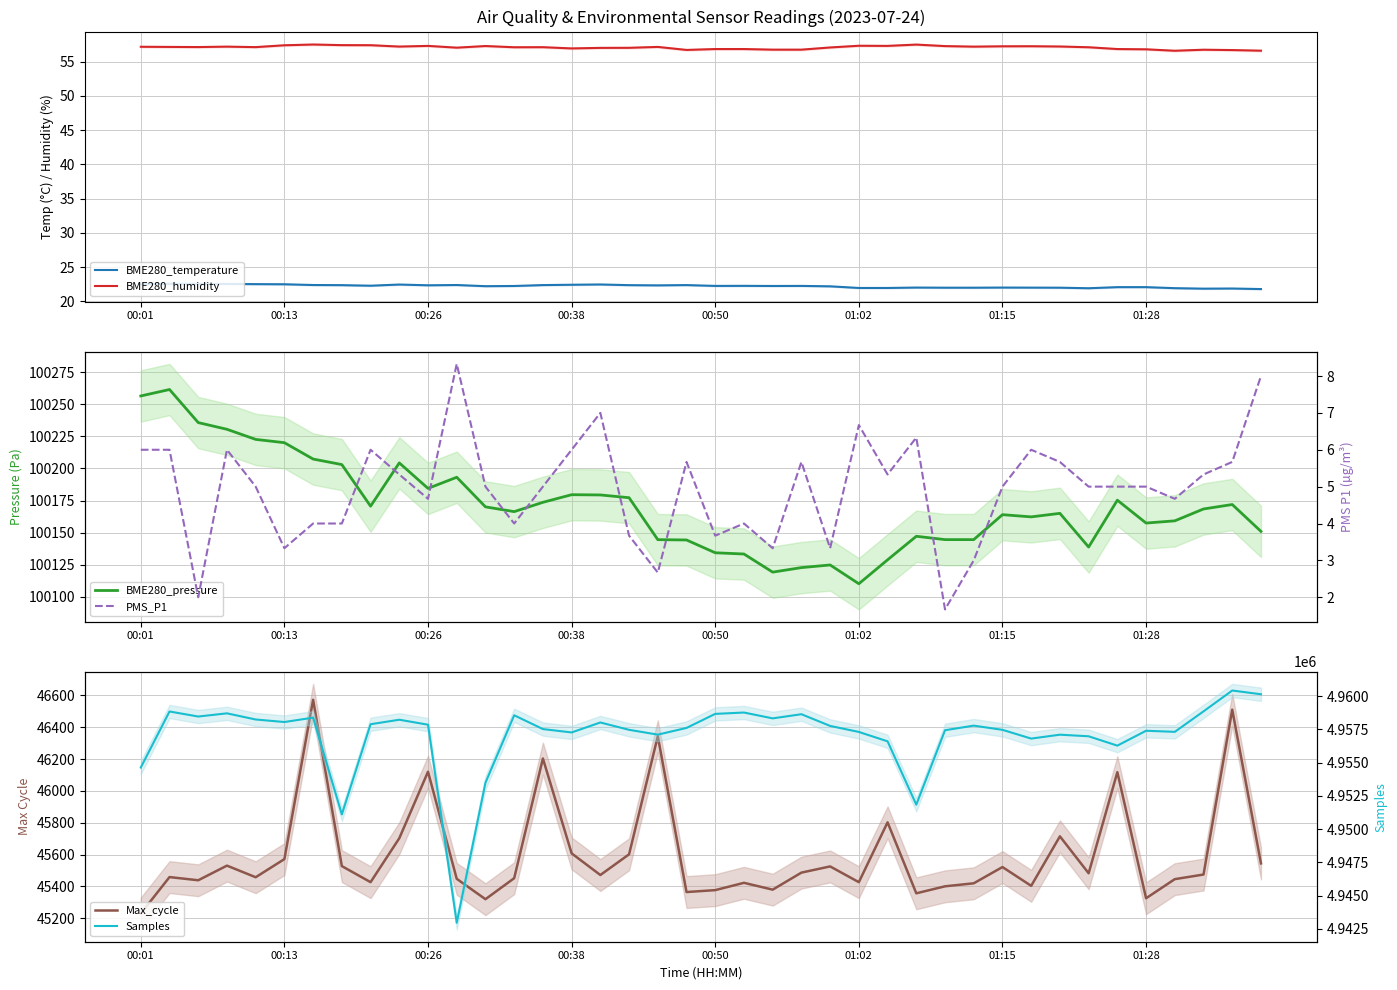

At which category is the sum across all series the highest?

38